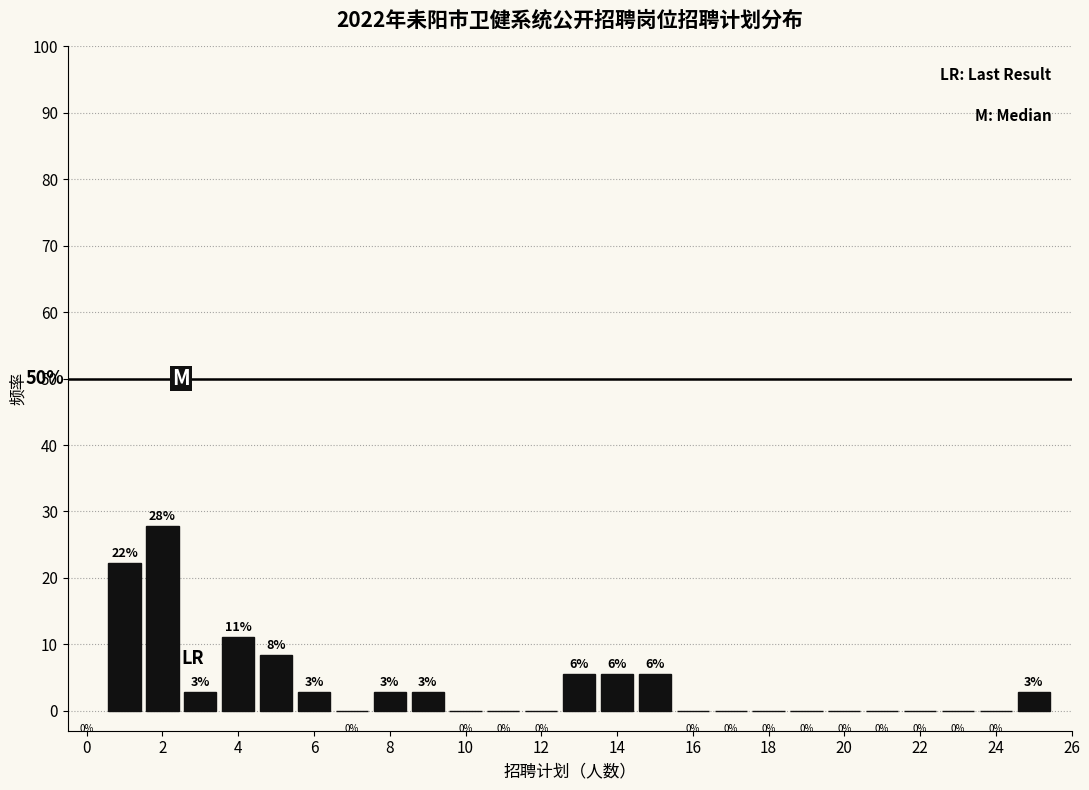

Which range on the x-axis has the tallest bar?

1.5 to 2.5